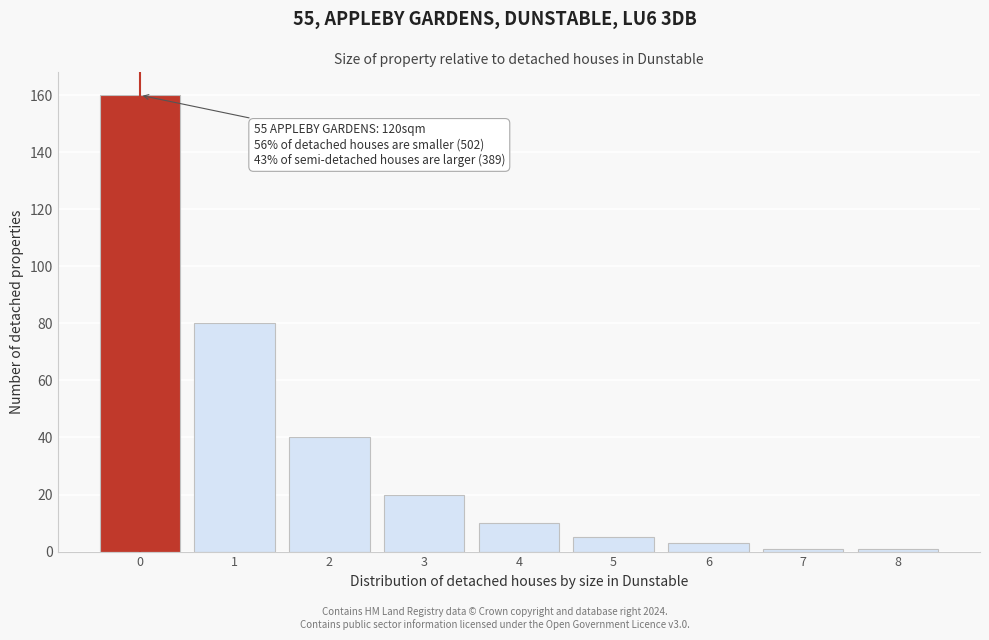

Reading left to right, what are all the values shown in this chart?

0=160	1=80	2=40	3=20	4=10	5=5	6=3	7=1	8=1